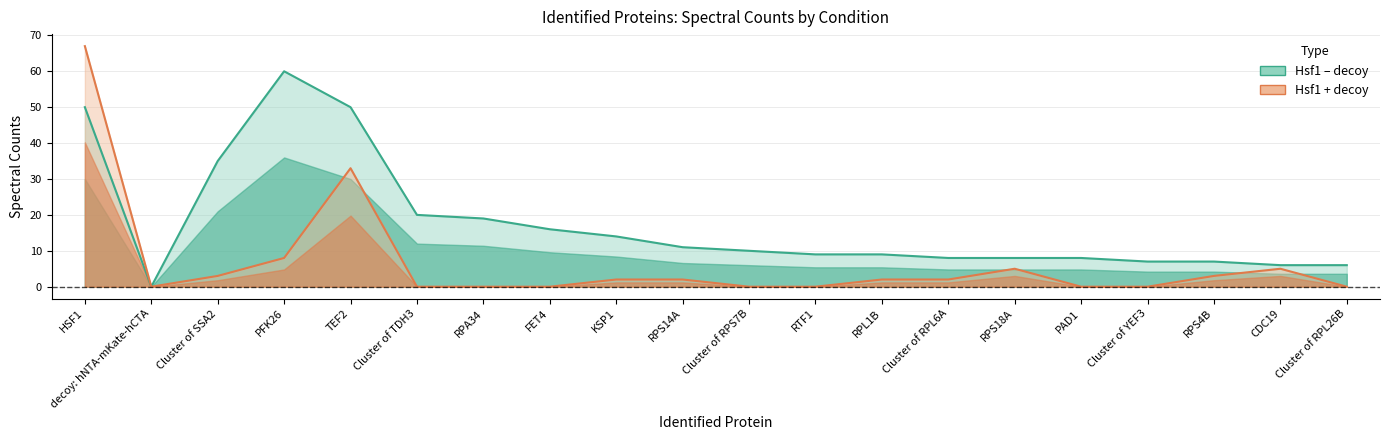

Rank the series by their average value, from lowest to highest.

Hsf1 + decoy, Hsf1 – decoy